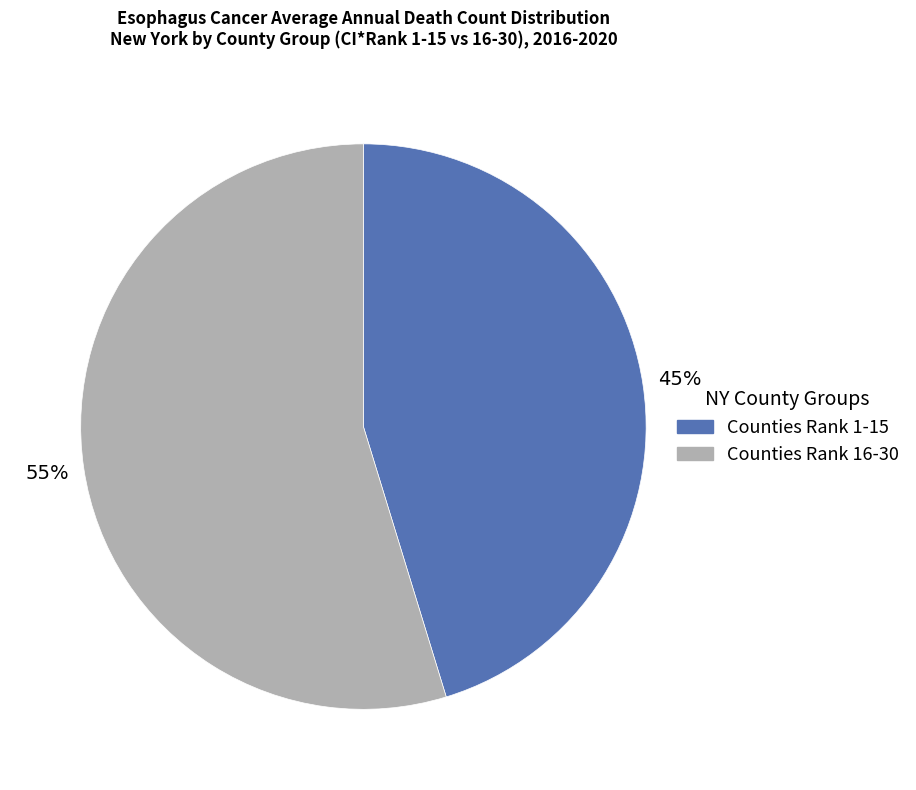

Is there a majority slice in this chart?

Yes